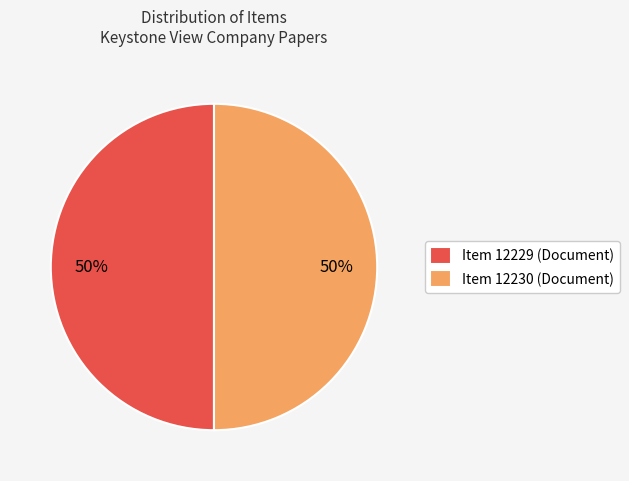

The Item 12229 (Document) slice represents 63% of the pie. True or false?

False